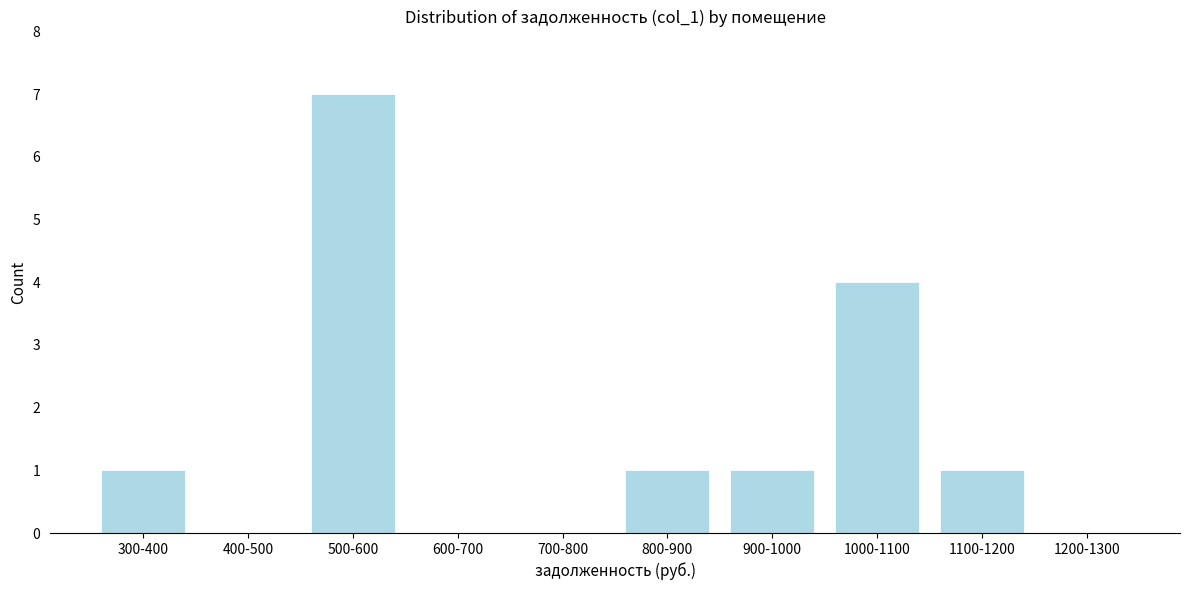

Reading left to right, extract all data points from this chart.

300-400=1	400-500=0	500-600=7	600-700=0	700-800=0	800-900=1	900-1000=1	1000-1100=4	1100-1200=1	1200-1300=0